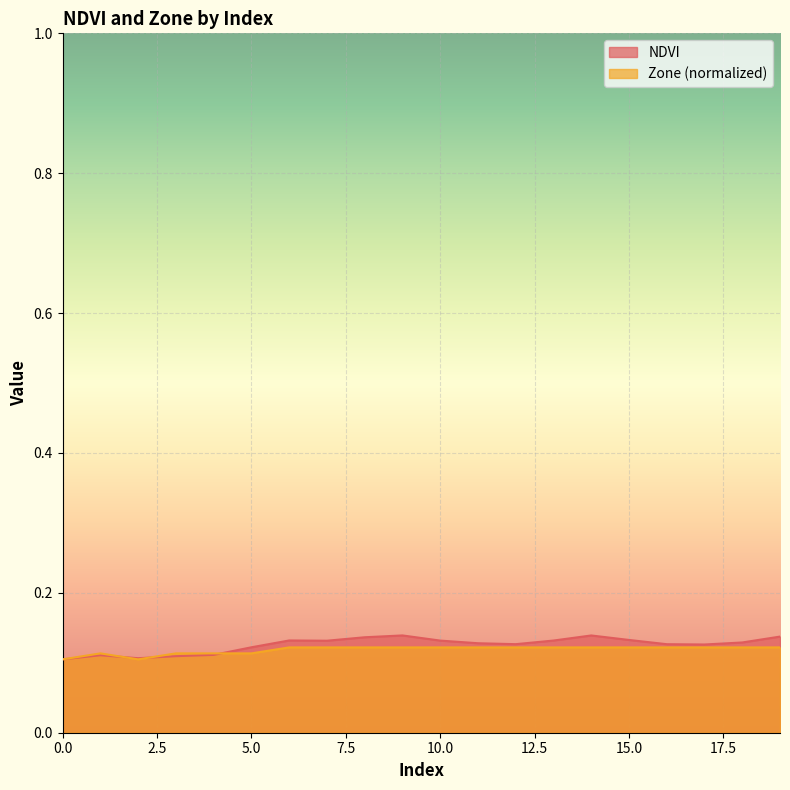

Rank the series by their average value, from lowest to highest.

Zone, NDVI